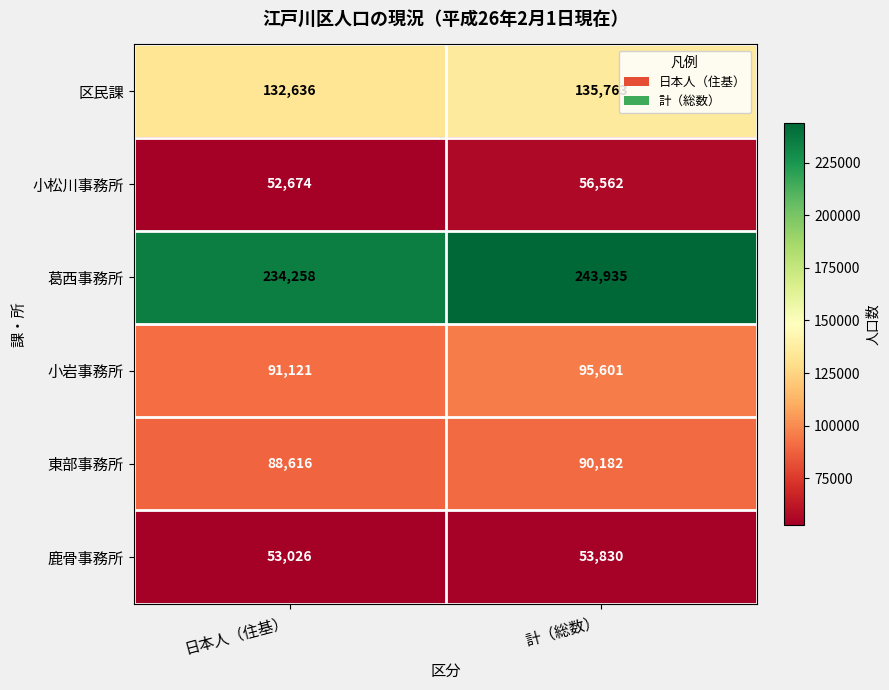

What is the difference between the highest and lowest values at 日本人（住基）?

181584